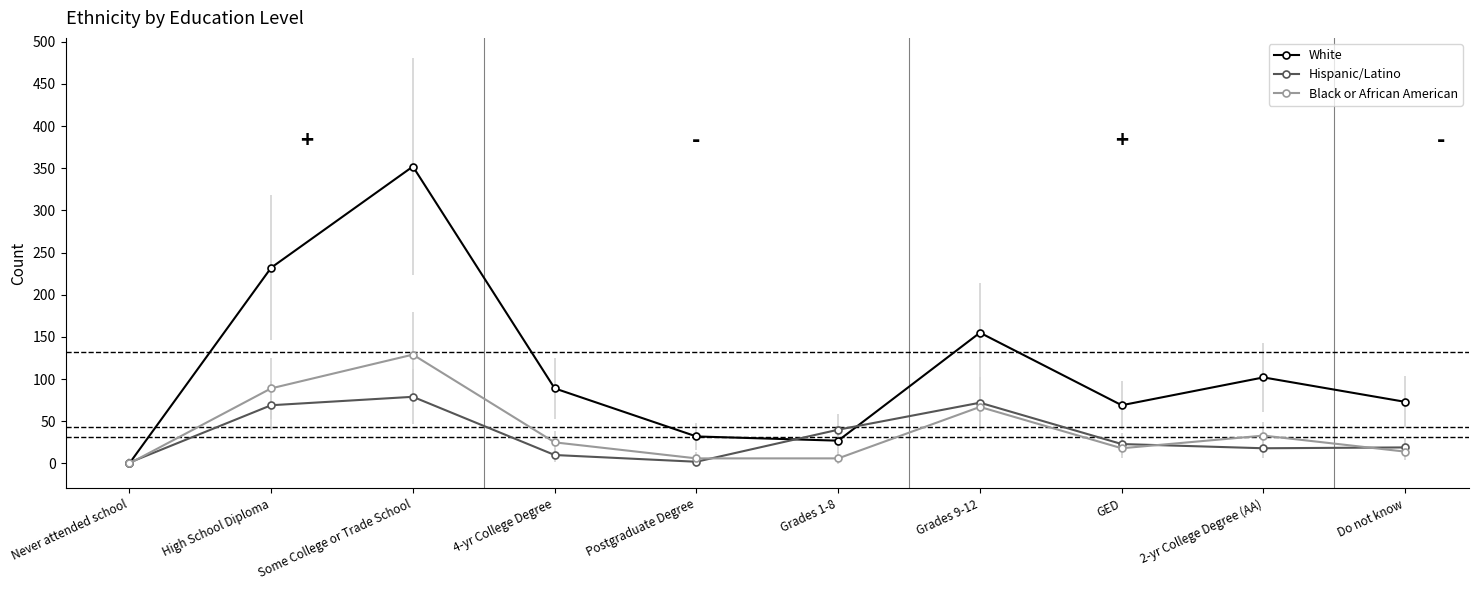

The White series shows 44 at 4-yr College Degree. True or false?

False